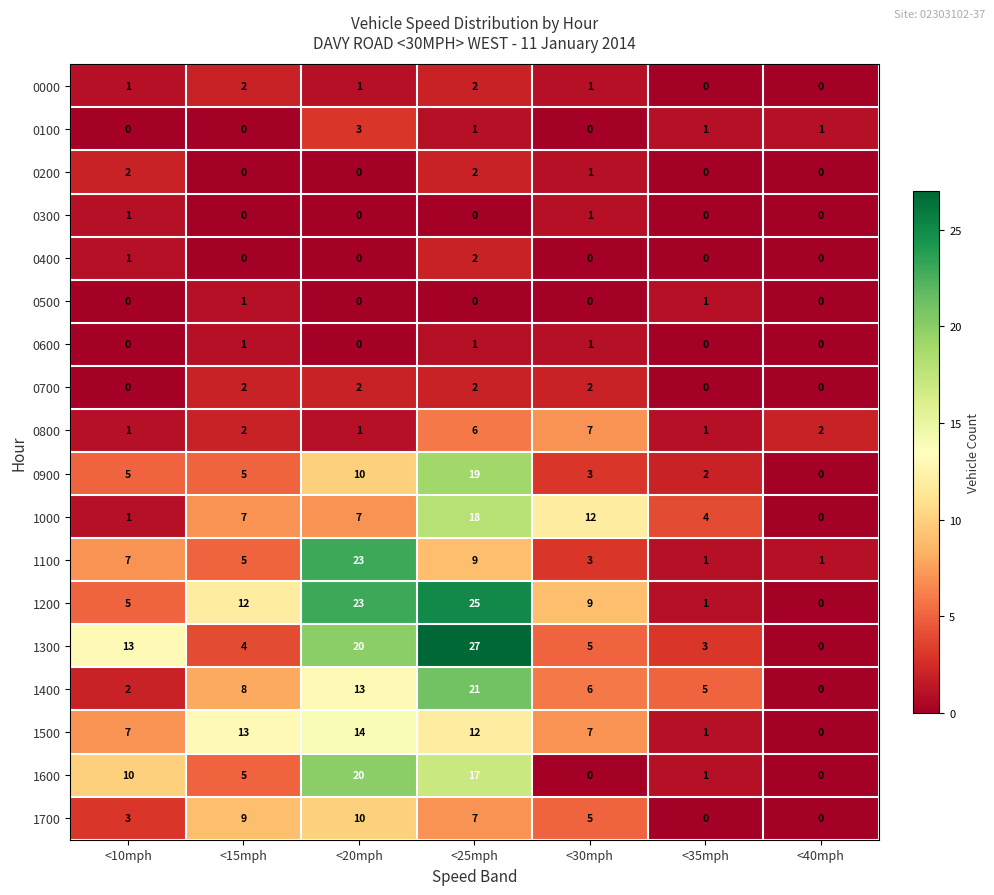

Rank the categories by 1300 value from highest to lowest.

<25mph, <20mph, <10mph, <30mph, <15mph, <35mph, <40mph